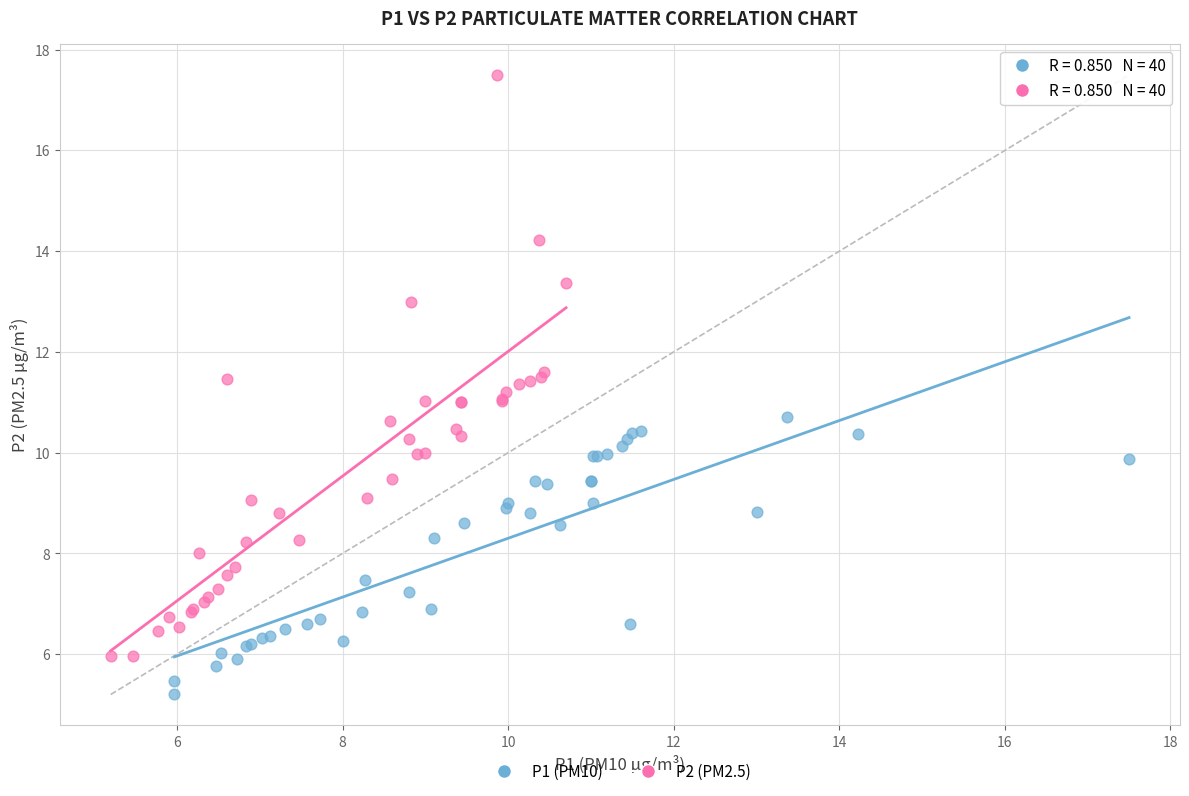

Which series reaches the minimum Y coordinate?

P1 (PM10)